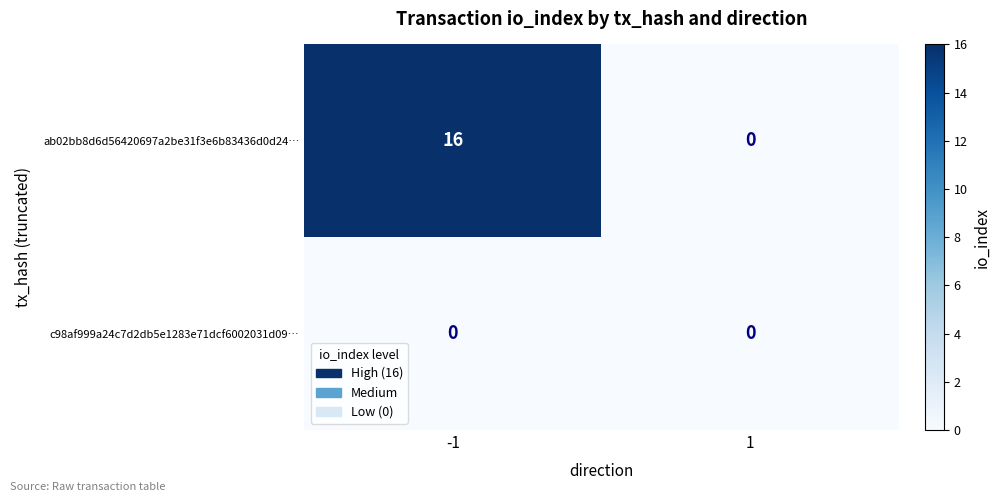

What is the maximum value shown in the chart?

16